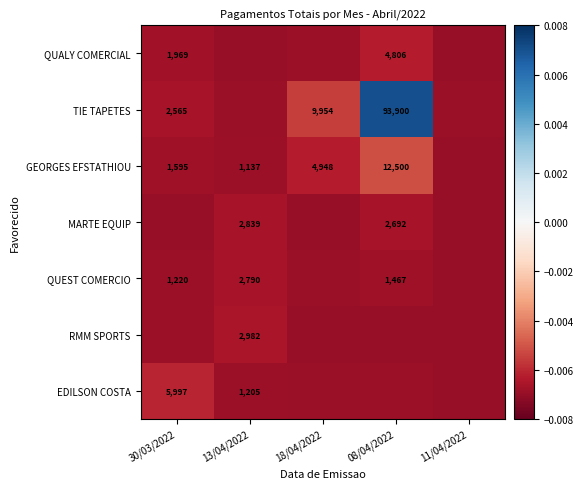

List the labels in order of TIE TAPETES value, smallest first.

13/04/2022, 11/04/2022, 30/03/2022, 18/04/2022, 08/04/2022